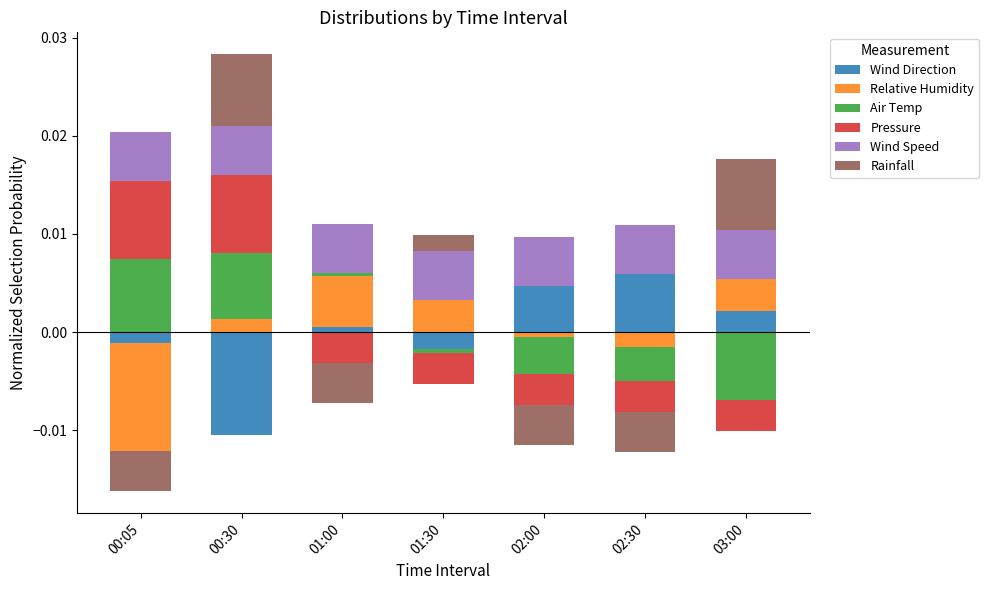

Rank the series at 00:30 from lowest to highest value.

Wind Direction, Relative Humidity, Wind Speed, Air Temp, Rainfall, Pressure